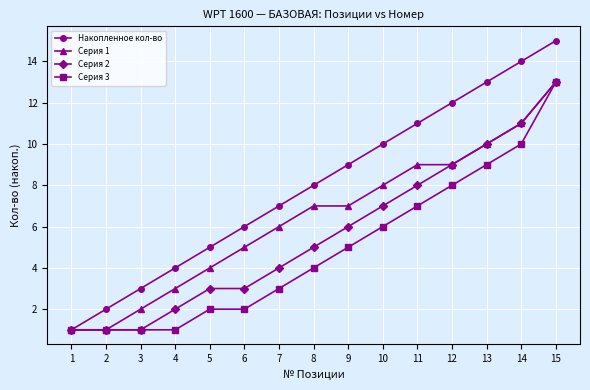

What is the value of the Серия 3 point at the 10th from the left?

6